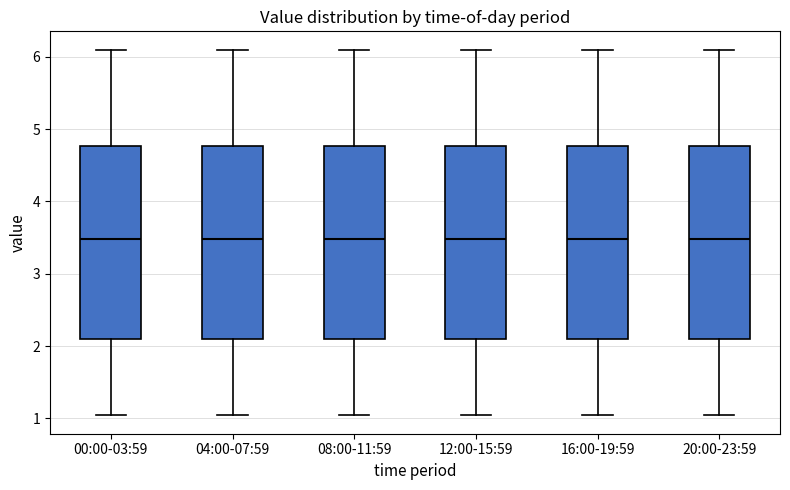

Reading left to right, transcribe this box plot: for each box, give where its median line is, the range the box spans, and where its two whiskers end, as read against the y-axis. The values are not printed on the chart, so give them approximately, as read against the axis.

00:00-03:59: median 3.5, box 2.1 to 4.8, whiskers 1.0 to 6.1
04:00-07:59: median 3.5, box 2.1 to 4.8, whiskers 1.0 to 6.1
08:00-11:59: median 3.5, box 2.1 to 4.8, whiskers 1.0 to 6.1
12:00-15:59: median 3.5, box 2.1 to 4.8, whiskers 1.0 to 6.1
16:00-19:59: median 3.5, box 2.1 to 4.8, whiskers 1.0 to 6.1
20:00-23:59: median 3.5, box 2.1 to 4.8, whiskers 1.0 to 6.1